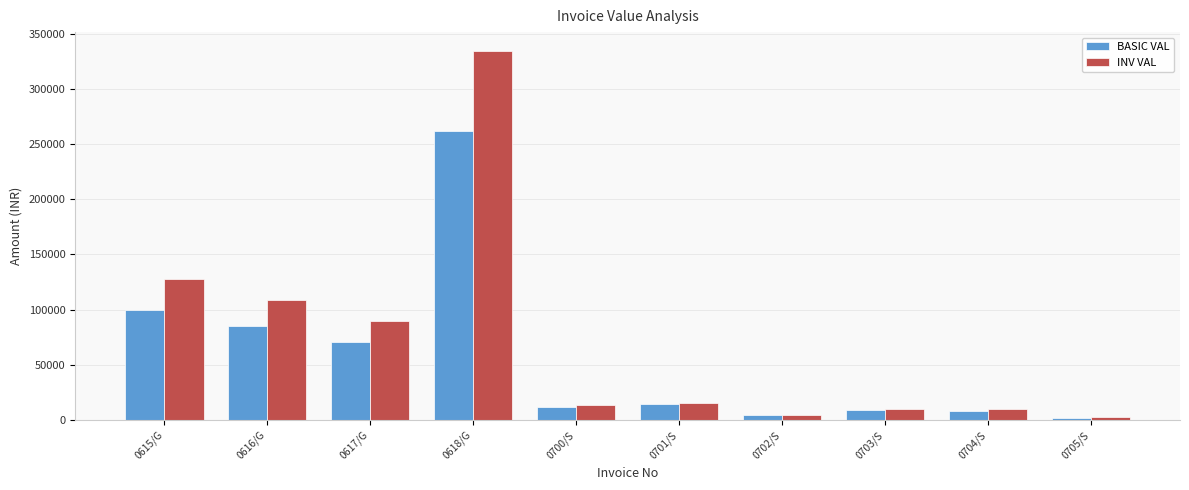

At which category is the sum across all series the highest?

0618/G